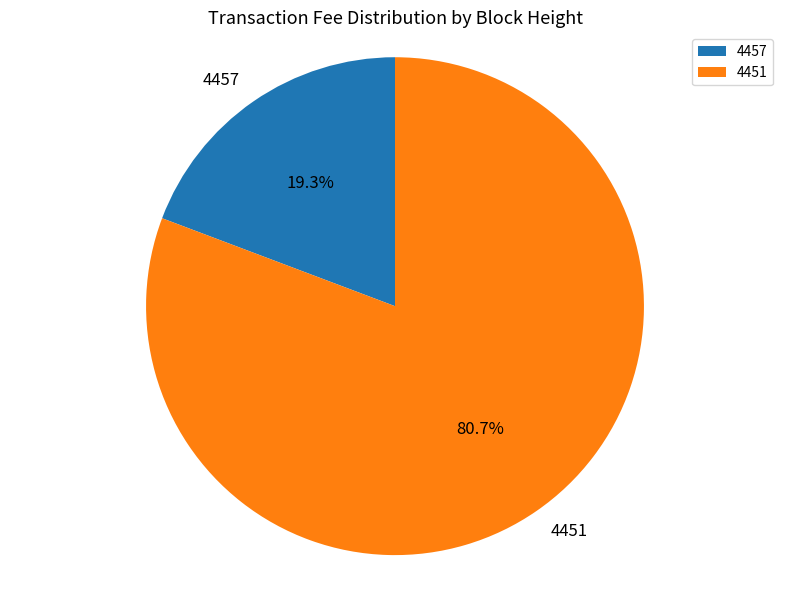

Combined, do 4451 and 4457 account for over 50%?

Yes